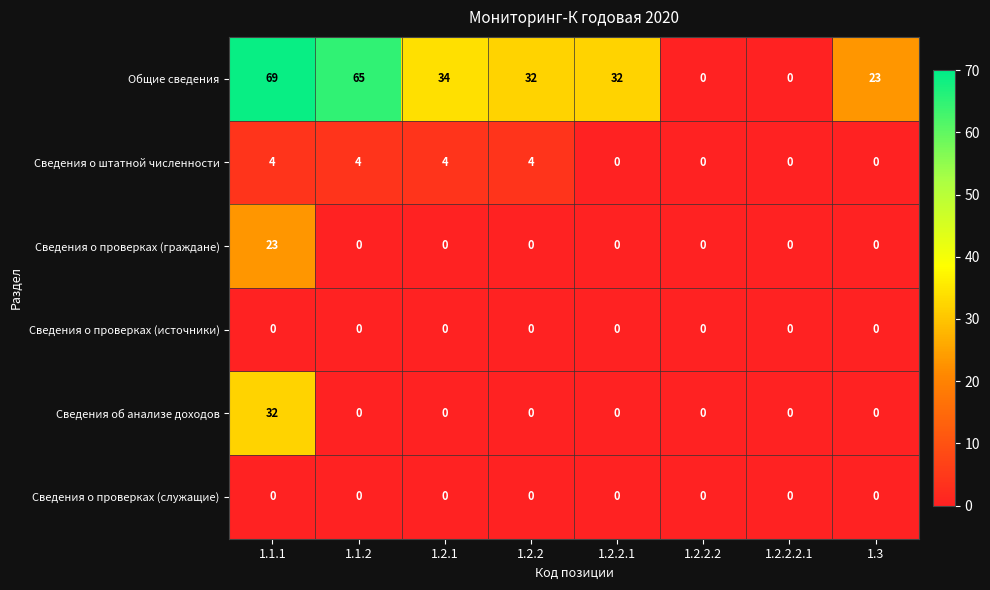

Which series has the largest total across all categories?

Общие сведения